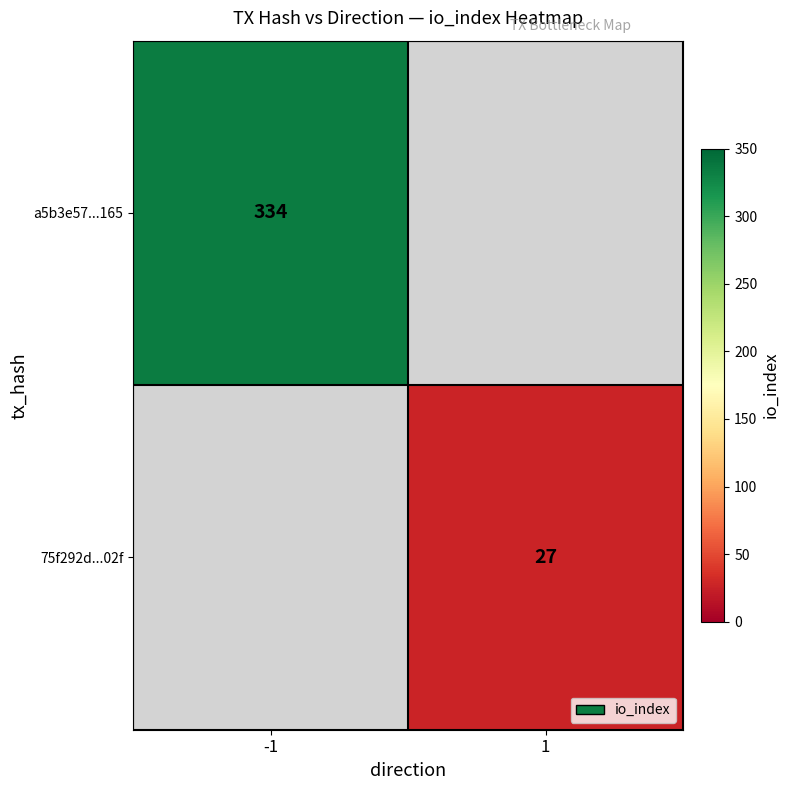

How many data points does each series have?

2